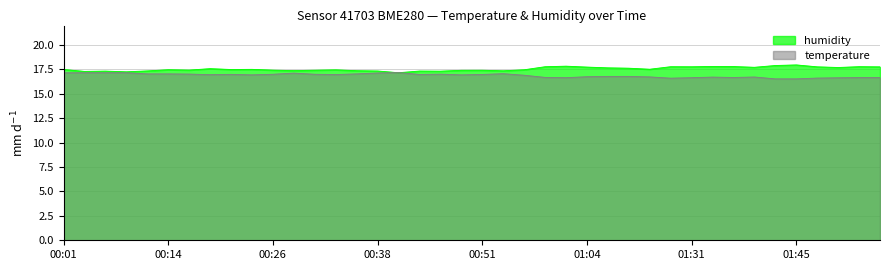

Which series ends up on top after the final intersection of humidity and temperature?

humidity